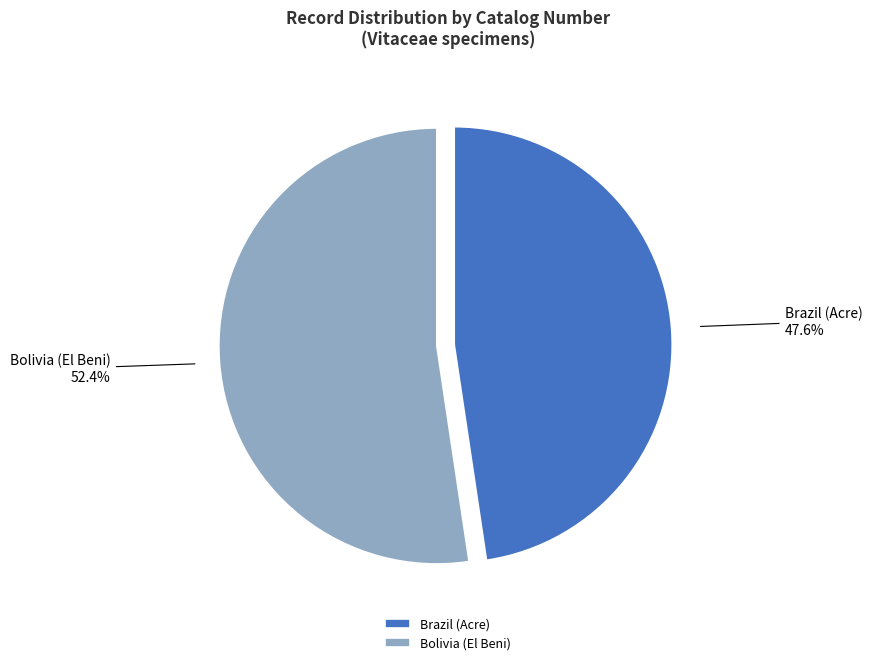

To the nearest percent, what is the average slice percentage?

50%